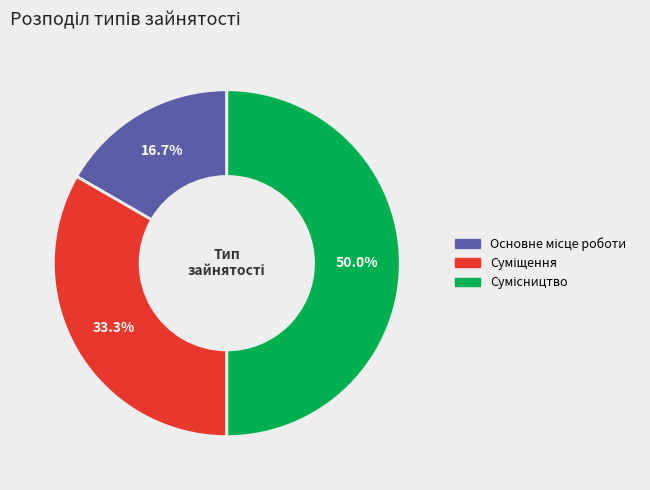

Rank the categories by value from lowest to highest.

Основне місце роботи, Суміщення, Сумісництво